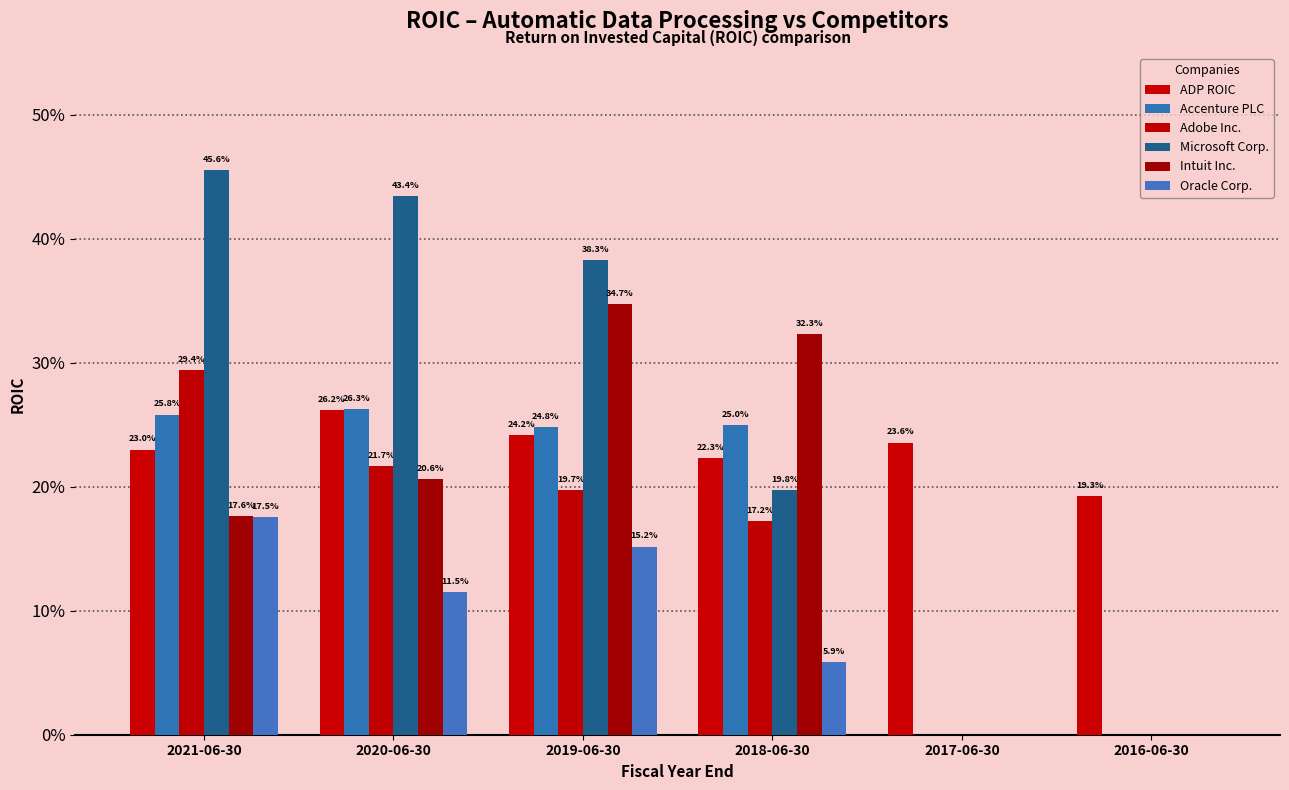

How many values in the Accenture PLC series exceed 0?

4